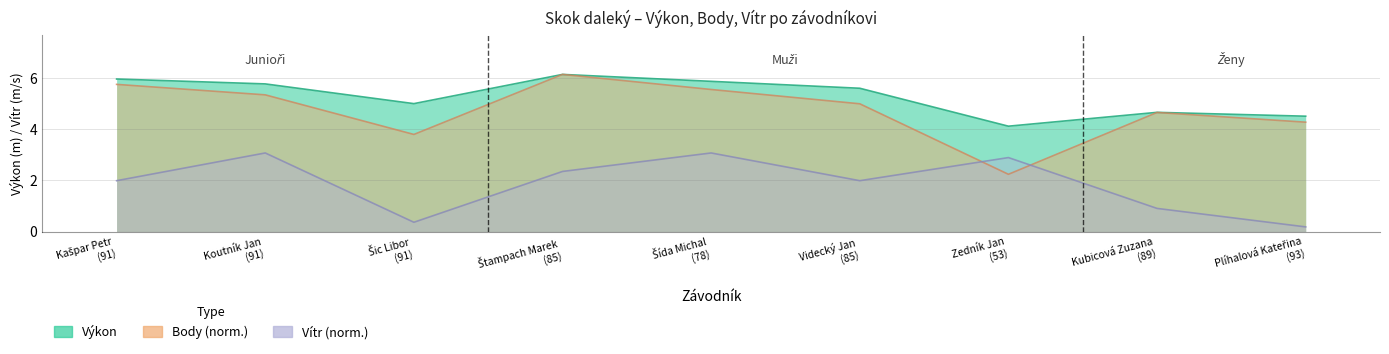

Reading right to left, transcribe all the data shown in this chart.

Výkon: 4.5	4.7	4.1	5.6	5.9	6.1	5.0	5.8	6.0
Body: 4.3	4.6	2.2	5.0	5.5	6.1	3.8	5.3	5.7
Vítr: 0.2	0.9	2.9	2.0	3.1	2.3	0.4	3.1	2.0